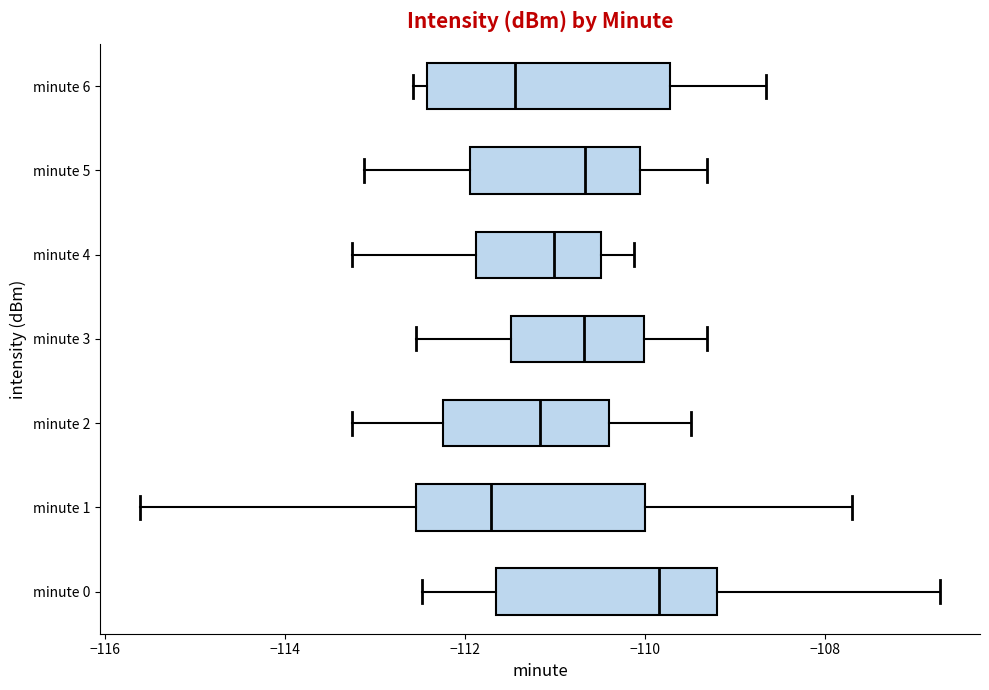

Reading bottom to top, read every box against the x-axis: the position of its median line, the range the box covers, and the ends of its whiskers. The values are not printed on the chart, so give them approximately, as read against the axis.

minute 0: median -109.8, box -111.6 to -109.2, whiskers -112.4 to -106.8
minute 1: median -111.8, box -112.6 to -110.0, whiskers -115.6 to -107.6
minute 2: median -111.2, box -112.2 to -110.4, whiskers -113.2 to -109.4
minute 3: median -110.6, box -111.4 to -110.0, whiskers -112.6 to -109.4
minute 4: median -111.0, box -111.8 to -110.4, whiskers -113.2 to -110.2
minute 5: median -110.6, box -112.0 to -110.0, whiskers -113.2 to -109.4
minute 6: median -111.4, box -112.4 to -109.8, whiskers -112.6 to -108.6